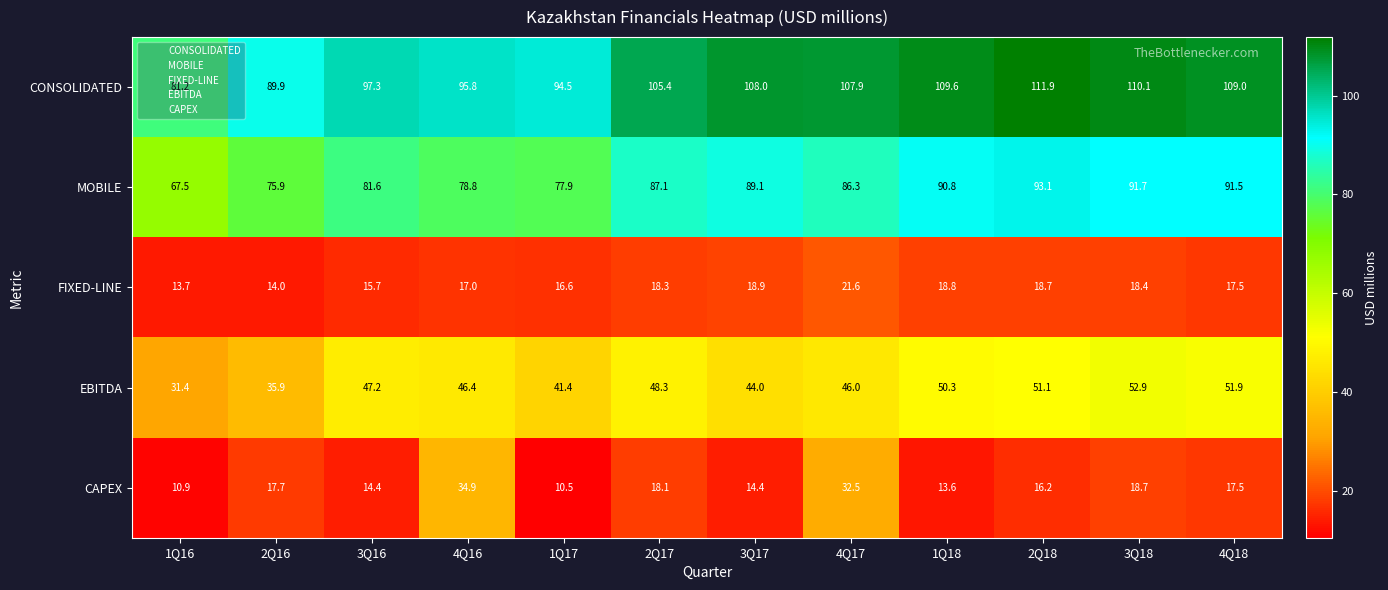

What is the average value of the FIXED-LINE series?

17.4